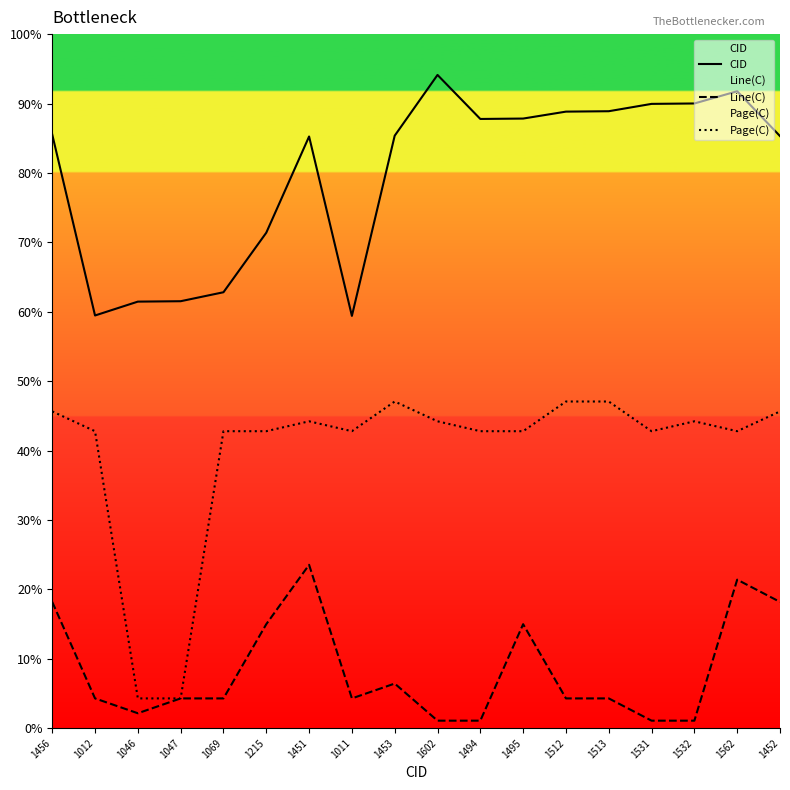

True or false: CID and Page(C) intersect in this chart.

False